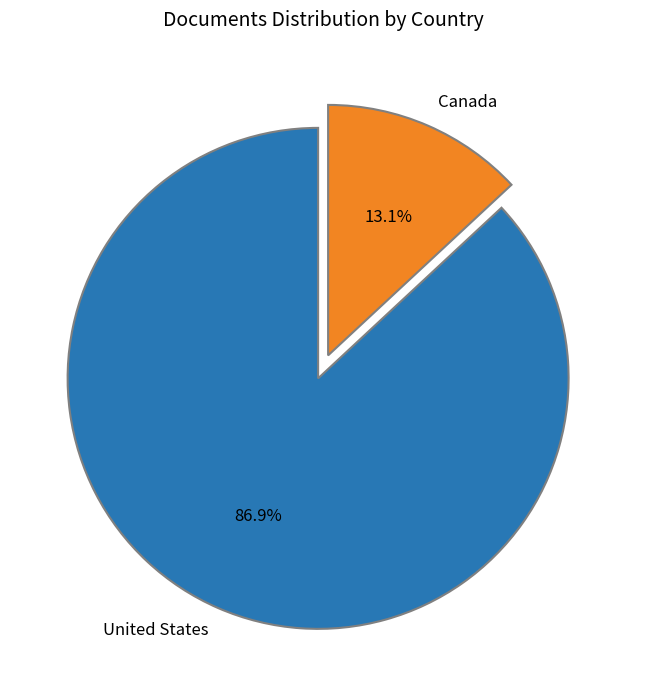

Combined, do United States and Canada account for over 50%?

Yes